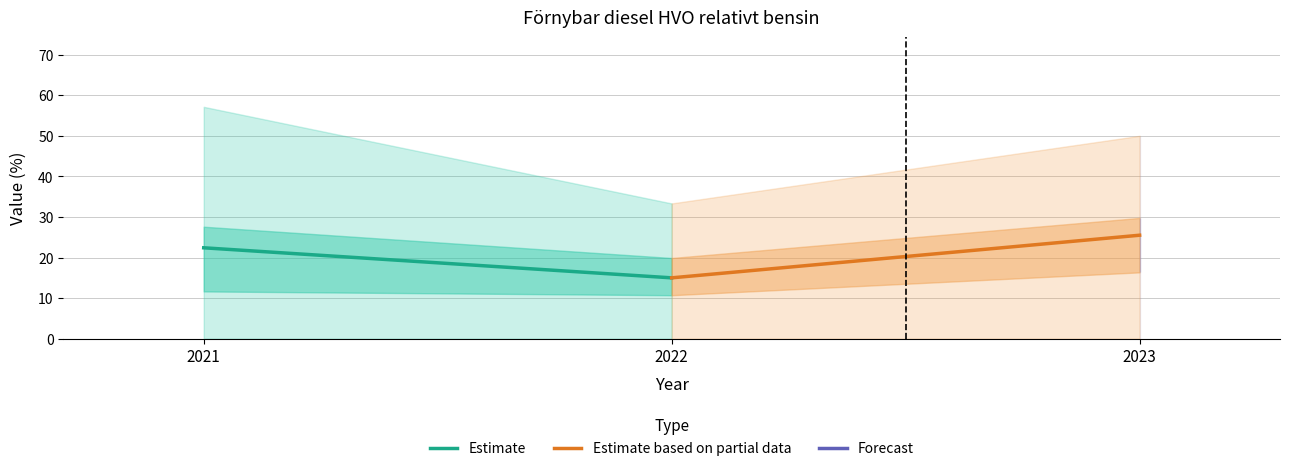

What is the difference between the highest and lowest values at 2022?

10.5